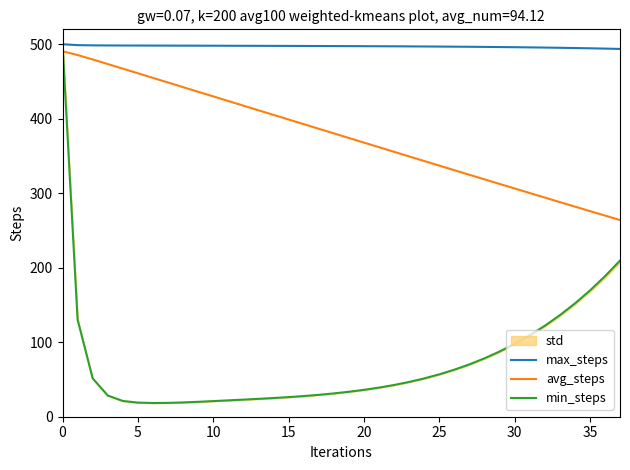

Where is avg_steps nearest to the value 377?

19